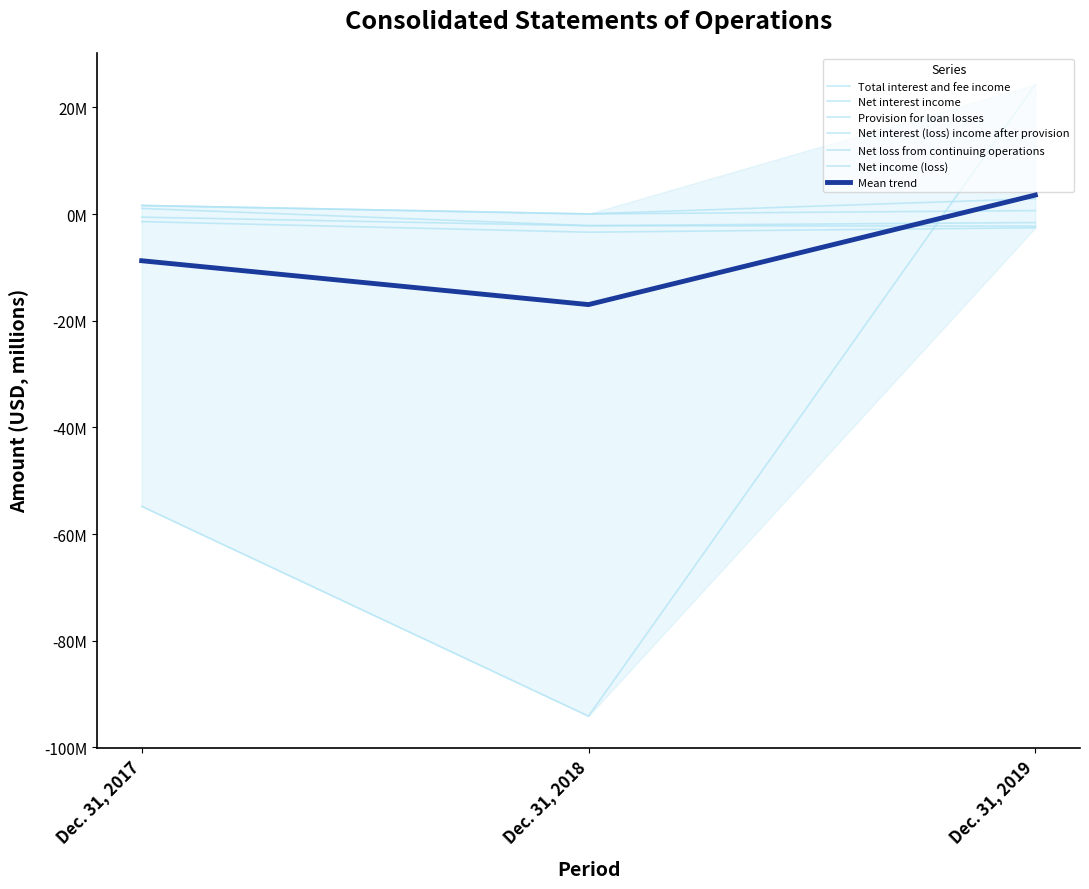

List the series in order of their peak value, lowest first.

Net loss from continuing operations, Provision for loan losses, Net interest (loss) income after provision, Net interest income, Total interest and fee income, Net income (loss)